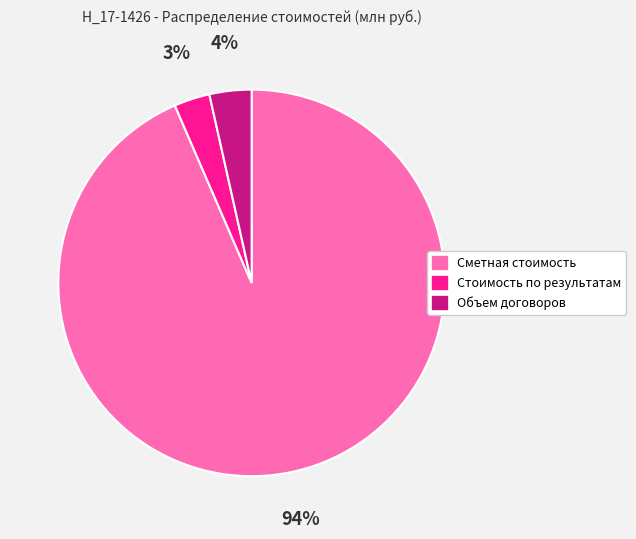

To the nearest percent, what is the average slice percentage?

33%